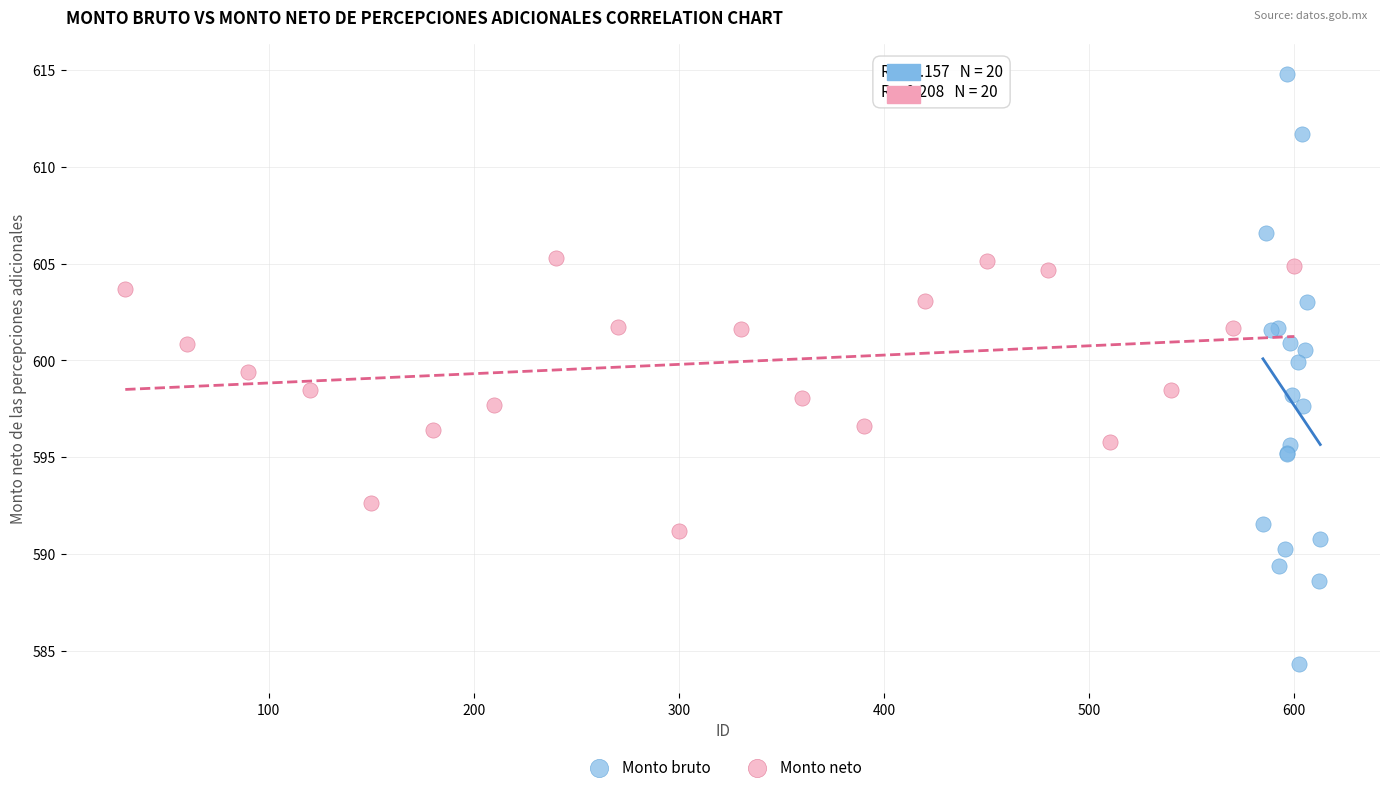

Which series has the widest spread of Y values?

Monto bruto